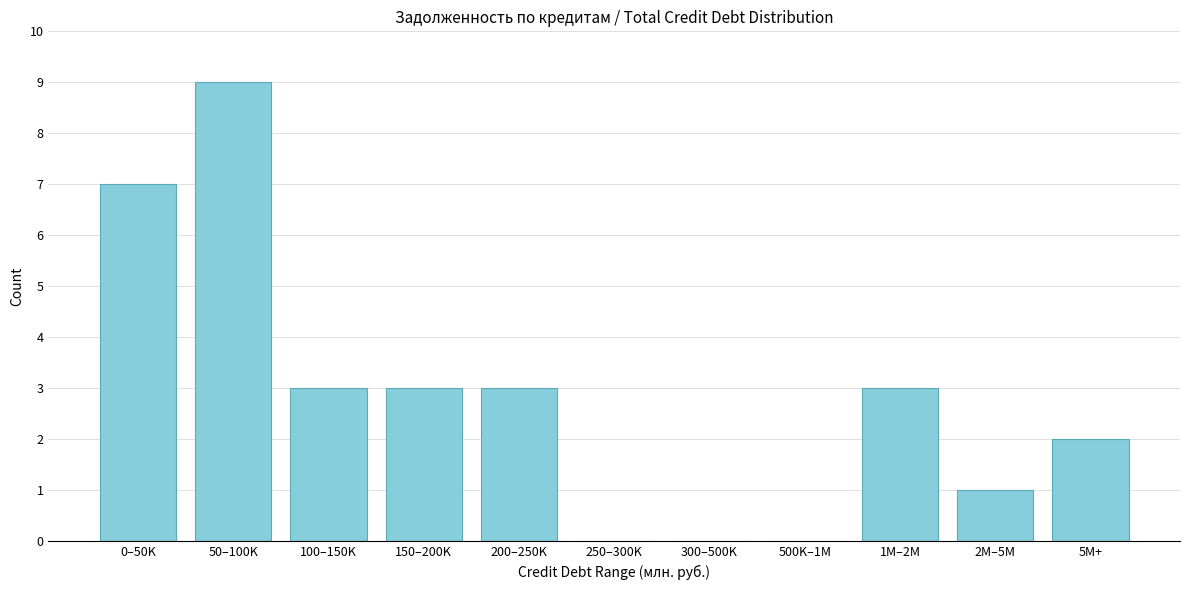

Reading left to right, list all the values displayed in this chart.

0–50K=7	50–100K=9	100–150K=3	150–200K=3	200–250K=3	250–300K=0	300–500K=0	500K–1M=0	1M–2M=3	2M–5M=1	5M+=2